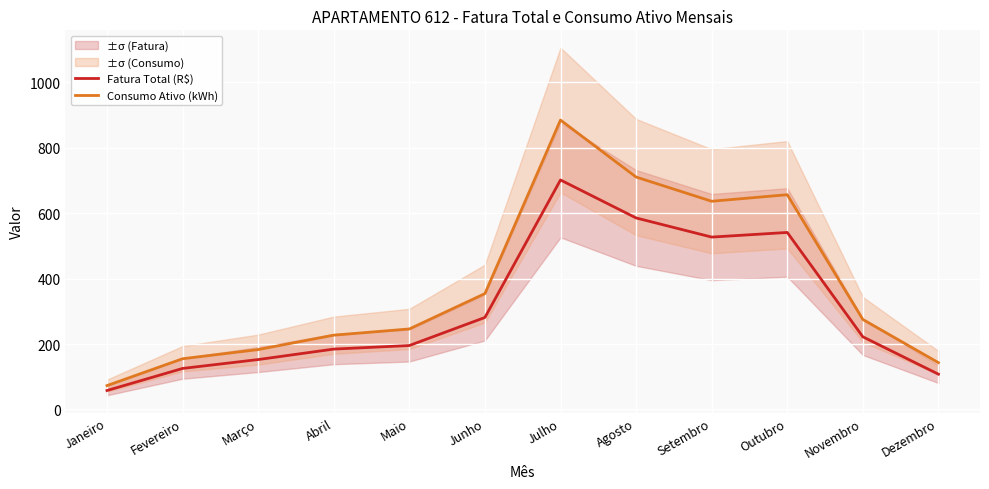

What is the value of the Fatura Total (R$) point at the 8th from the left?

585.1